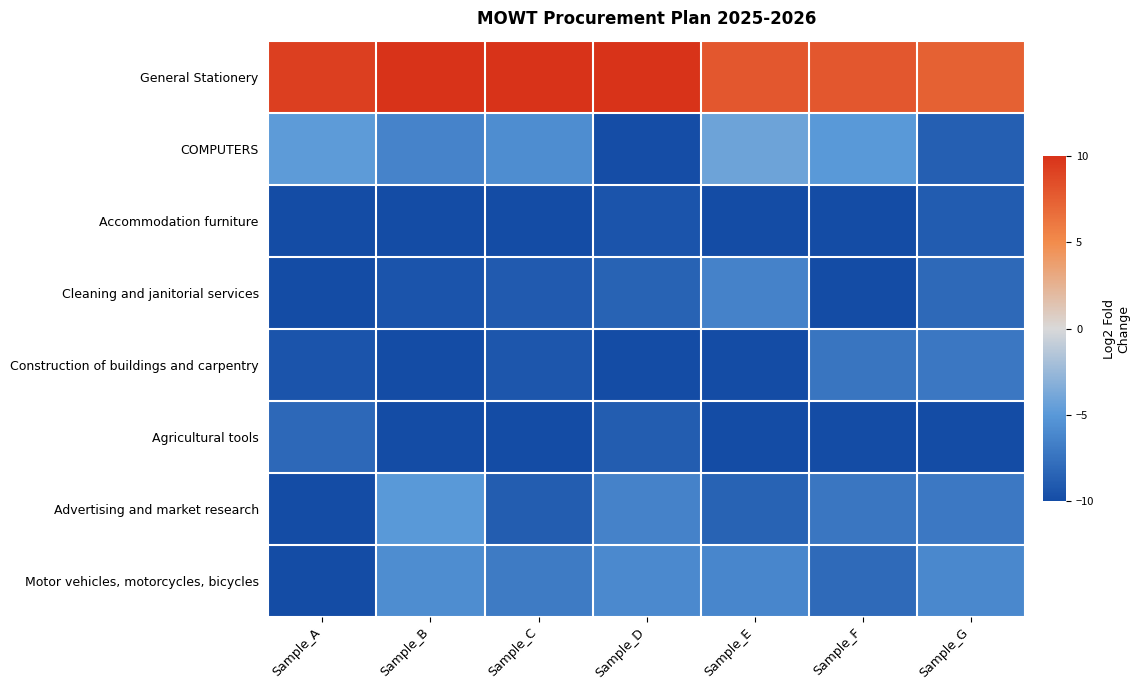

At how many categories does at least one series exceed 9?

4